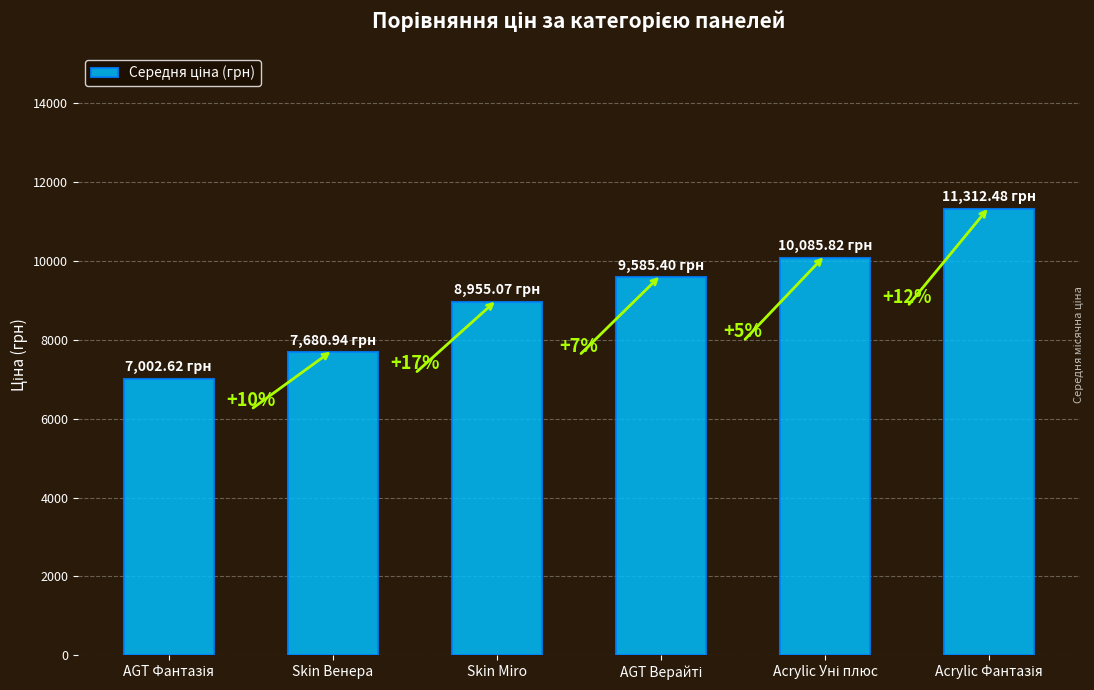

Is it true that the value at Acrylic Уні плюс is 10085.8?

True